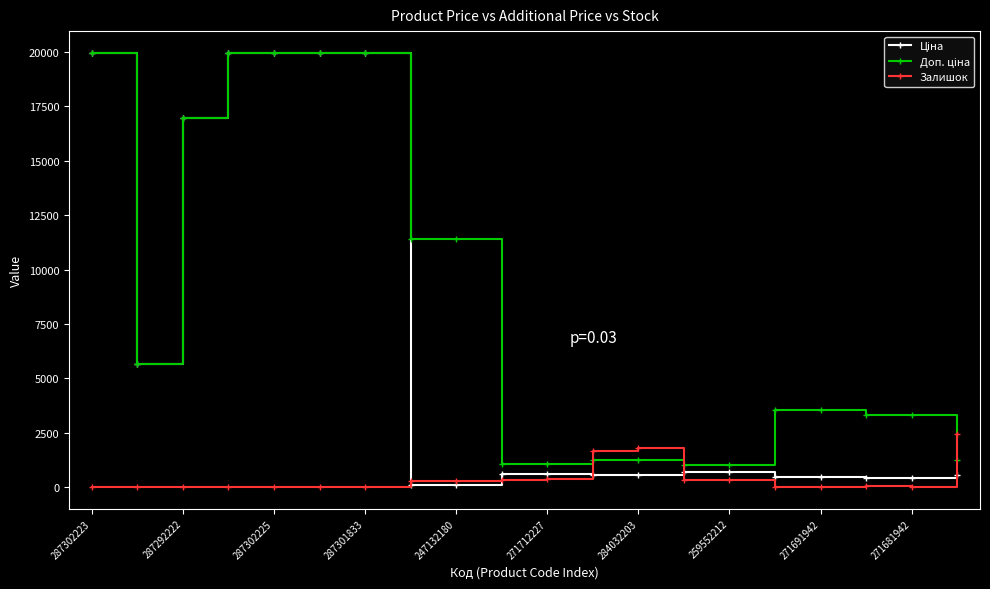

What is the maximum value shown in the chart?

19964.2